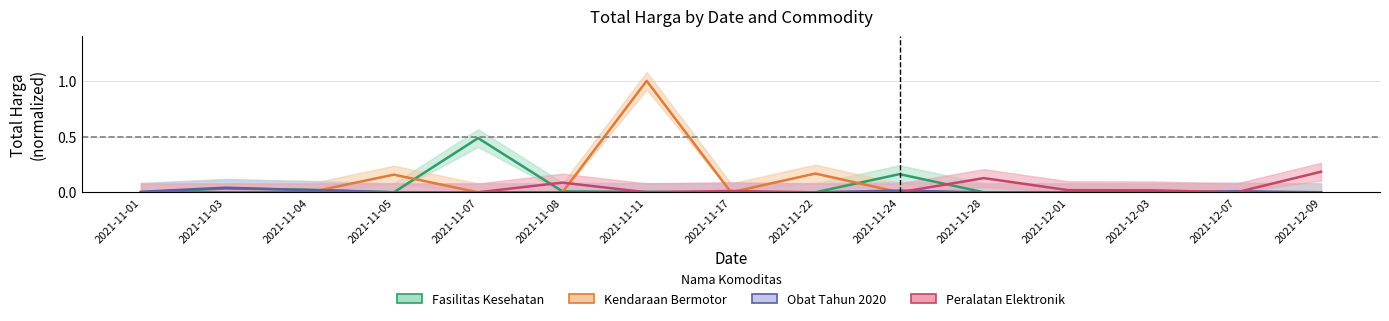

True or false: Fasilitas Kesehatan has more than 0 interior local peaks.

True